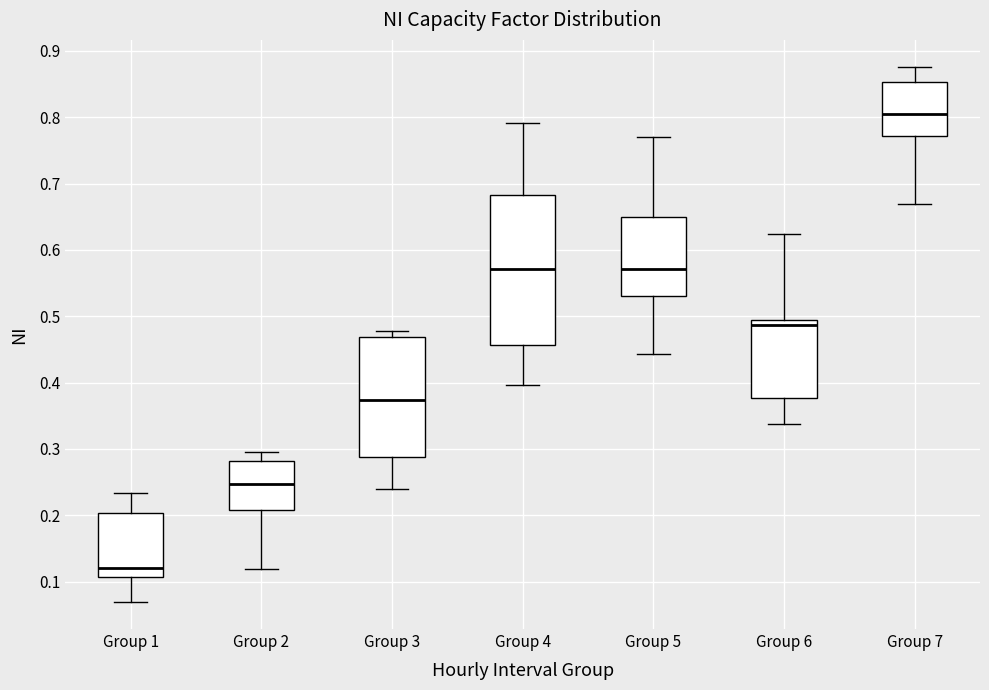

Reading left to right, read every box against the y-axis: the position of its median line, the range the box covers, and the ends of its whiskers. The values are not printed on the chart, so give them approximately, as read against the axis.

Group 1: median 0.12, box 0.11 to 0.20, whiskers 0.07 to 0.23
Group 2: median 0.25, box 0.21 to 0.28, whiskers 0.12 to 0.30
Group 3: median 0.37, box 0.29 to 0.47, whiskers 0.24 to 0.48
Group 4: median 0.57, box 0.46 to 0.68, whiskers 0.40 to 0.79
Group 5: median 0.57, box 0.53 to 0.65, whiskers 0.44 to 0.77
Group 6: median 0.49 (just below the box's upper edge), box 0.38 to 0.49, whiskers 0.34 to 0.62
Group 7: median 0.81, box 0.77 to 0.85, whiskers 0.67 to 0.88